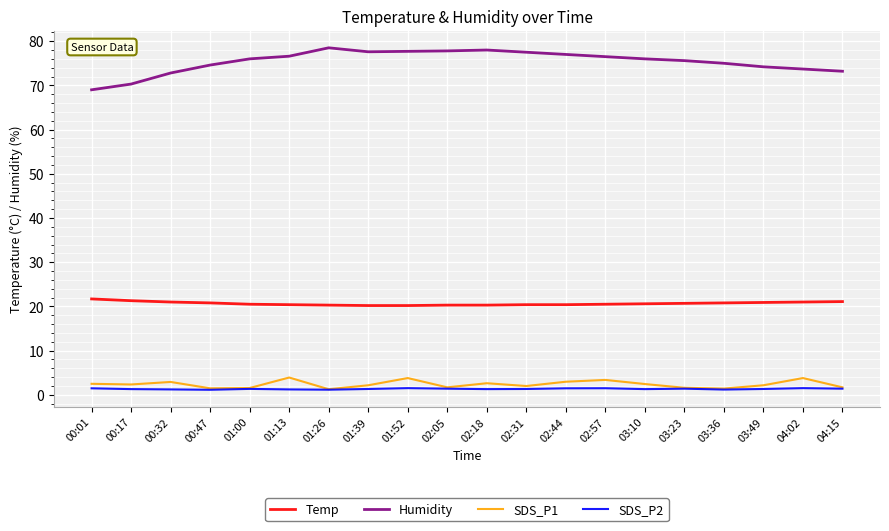

Which series has the widest spread of values?

Humidity